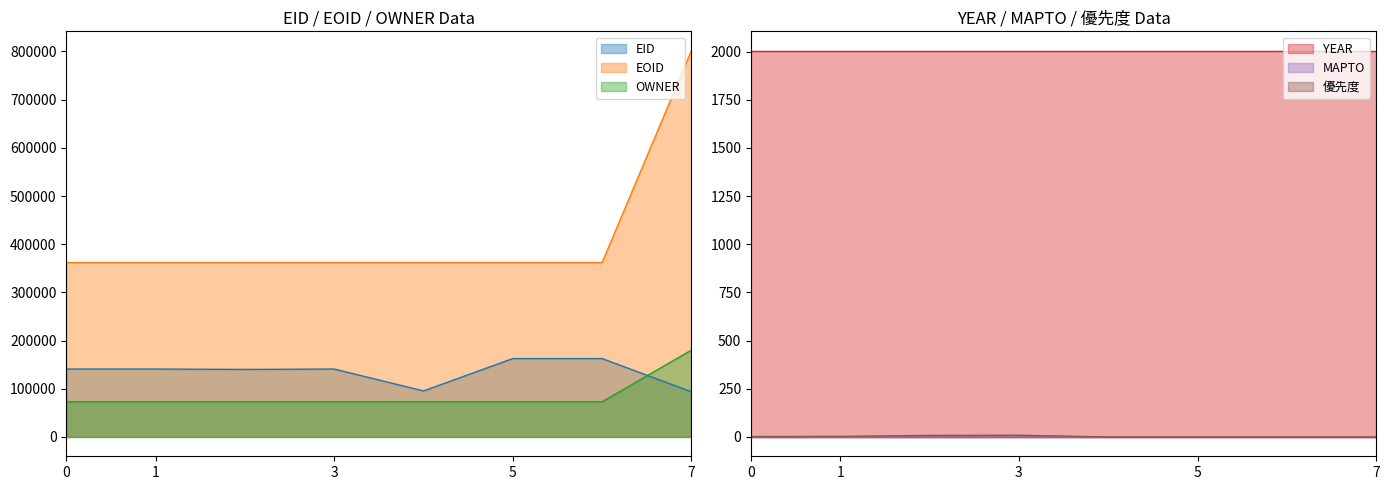

What is the minimum value for EOID?

361924